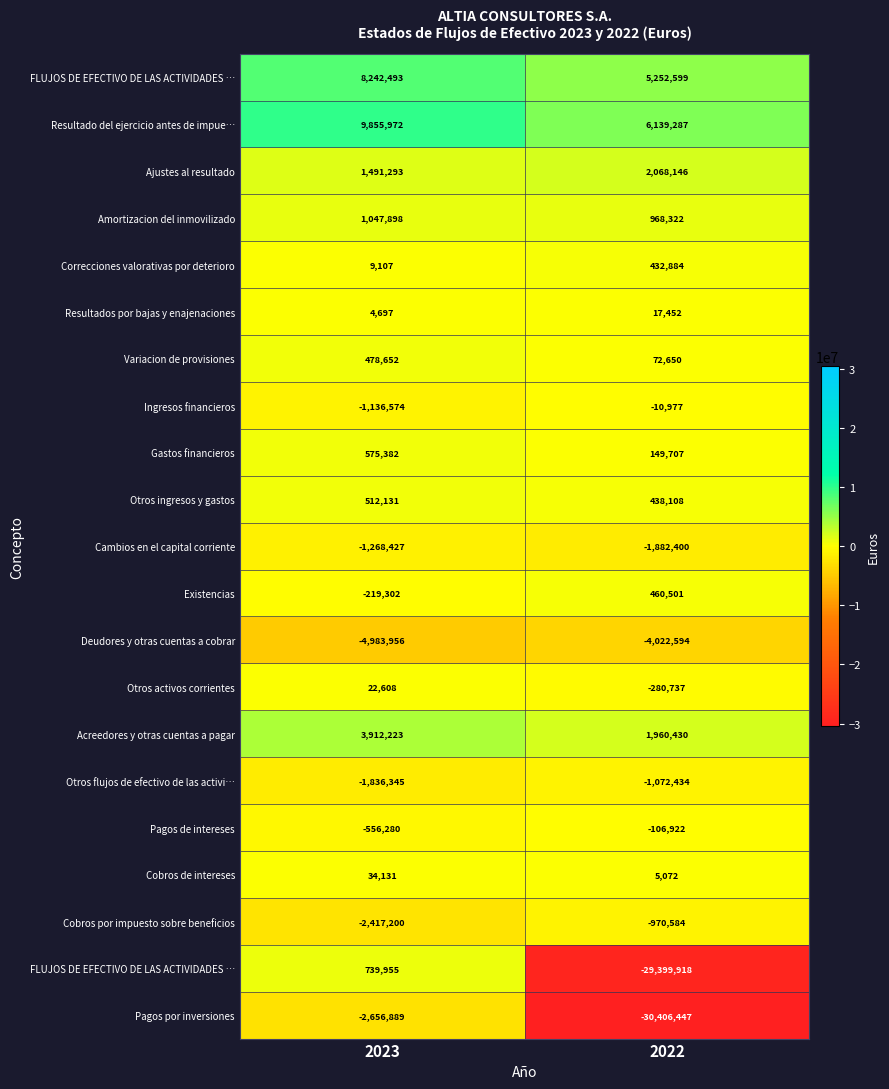

At how many categories does at least one series exceed 7552208?

1